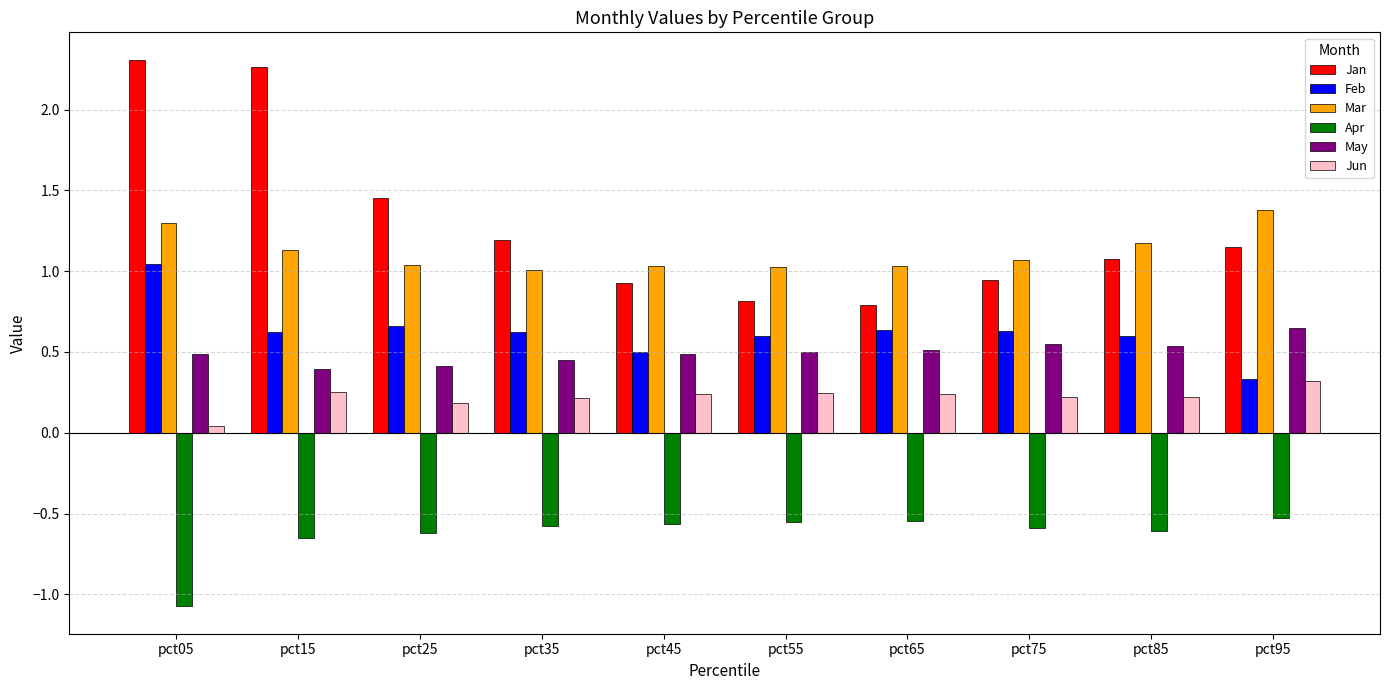

At how many categories does at least one series exceed 0?

10